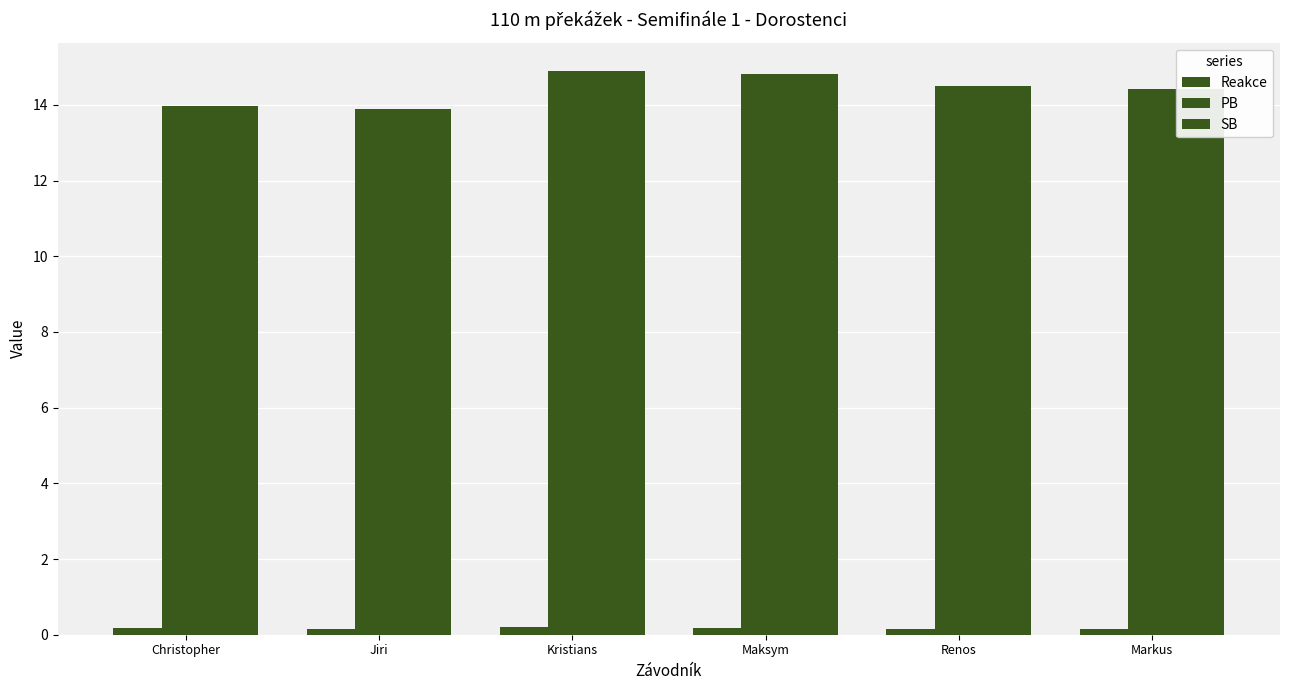

What is the value of the SB bar at the 4th from the left?

14.8